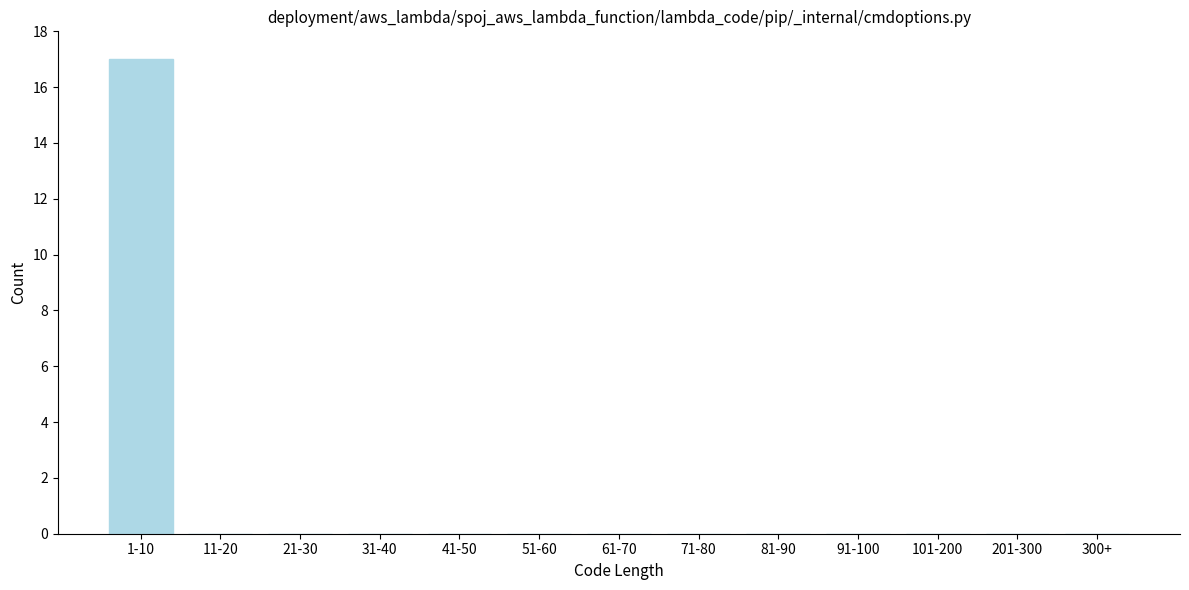

Reading left to right, transcribe all the data shown in this chart.

1-10=17	11-20=0	21-30=0	31-40=0	41-50=0	51-60=0	61-70=0	71-80=0	81-90=0	91-100=0	101-200=0	201-300=0	300+=0